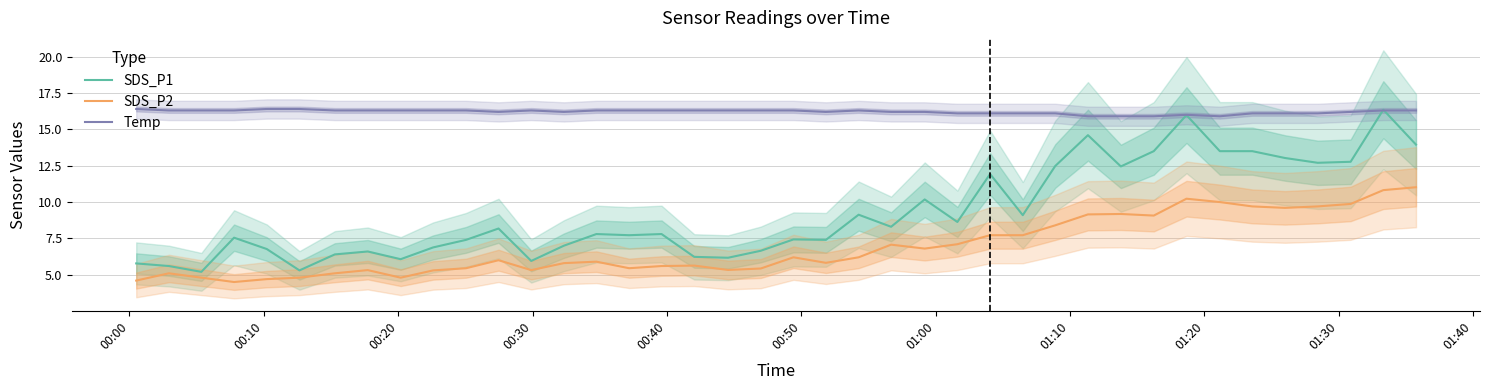

What is the minimum value for SDS_P2?

4.5